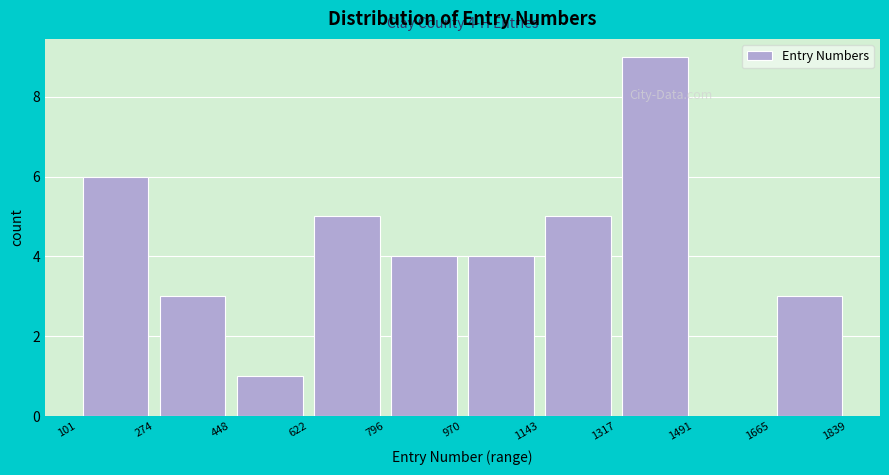

Which range on the x-axis has the tallest bar?

1317 to 1491